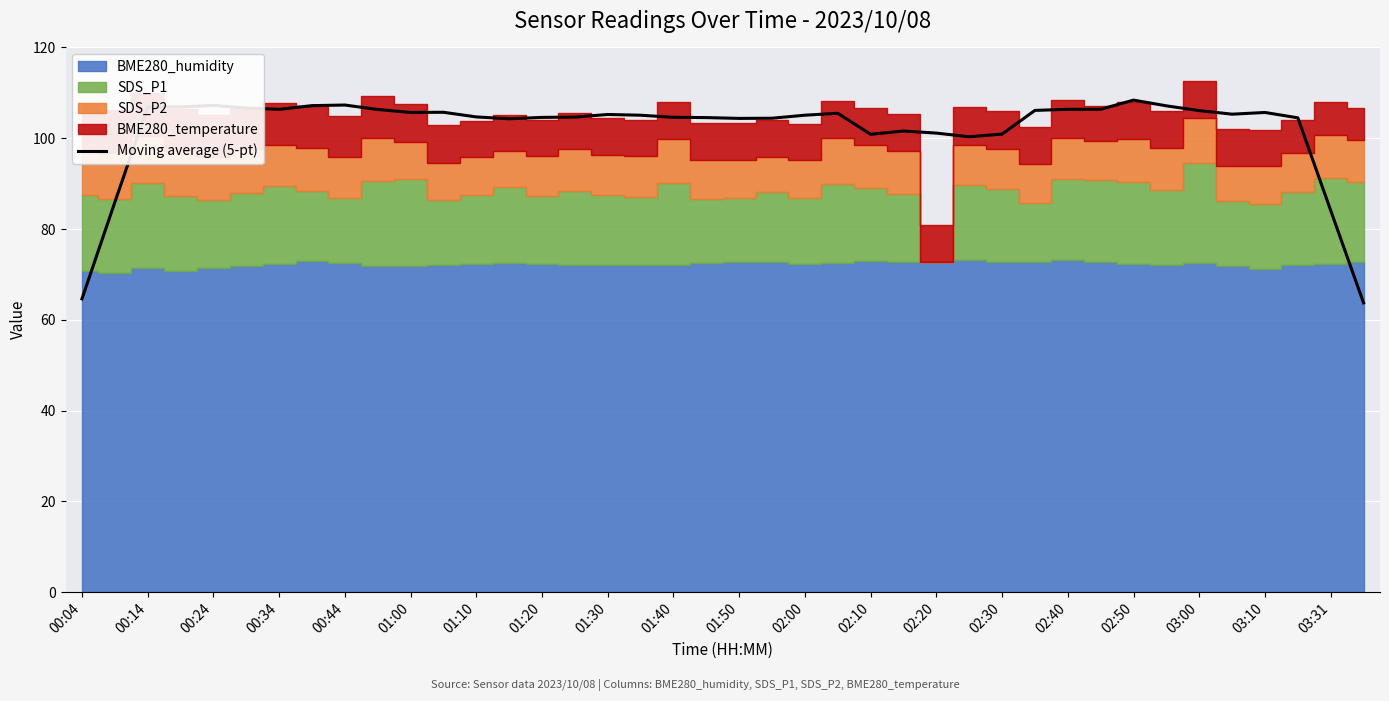

Does the chart display data point markers on the line(s)?

No